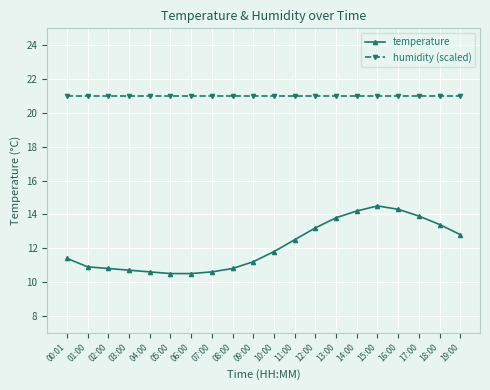

Which series has the largest range (max minus min)?

temperature